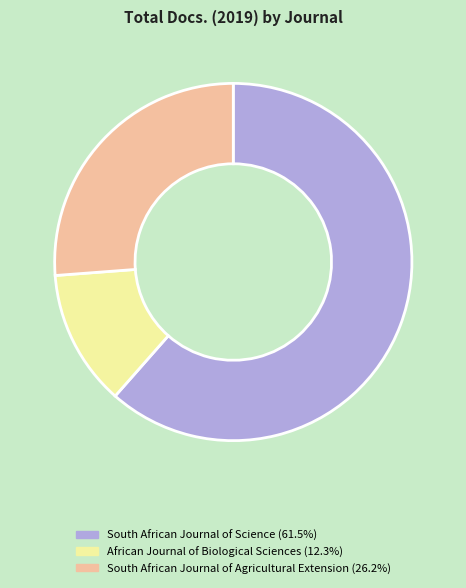

Rank the categories by value from lowest to highest.

African Journal of Biological Sciences, South African Journal of Agricultural Extension, South African Journal of Science